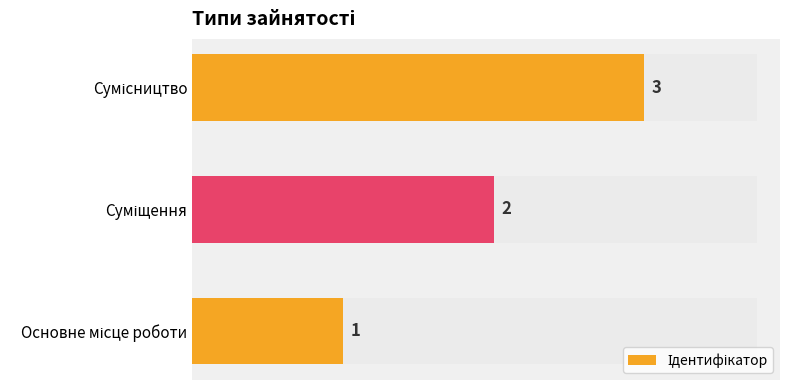

What is the value of the 1st bar from the left?

1